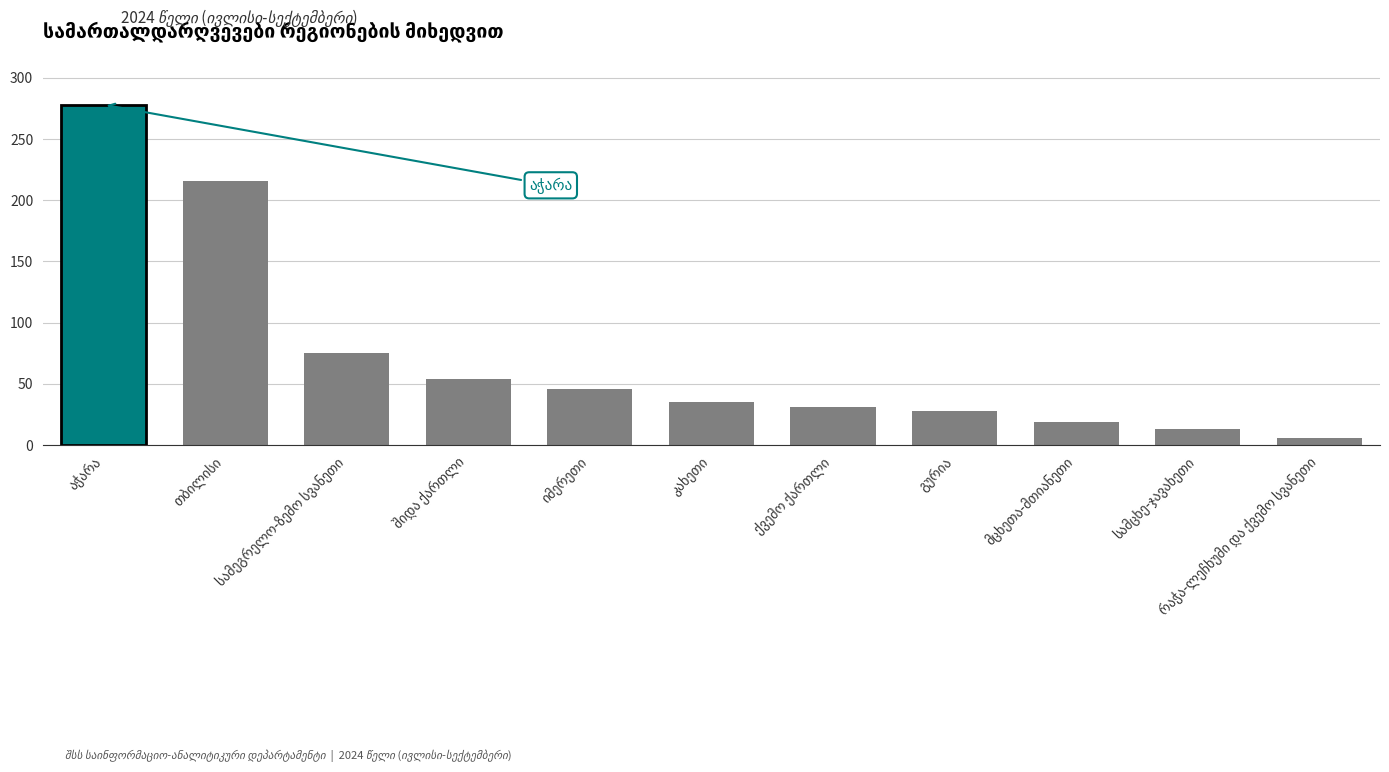

What is the change in value from თბილისი to შიდა ქართლი?

-162